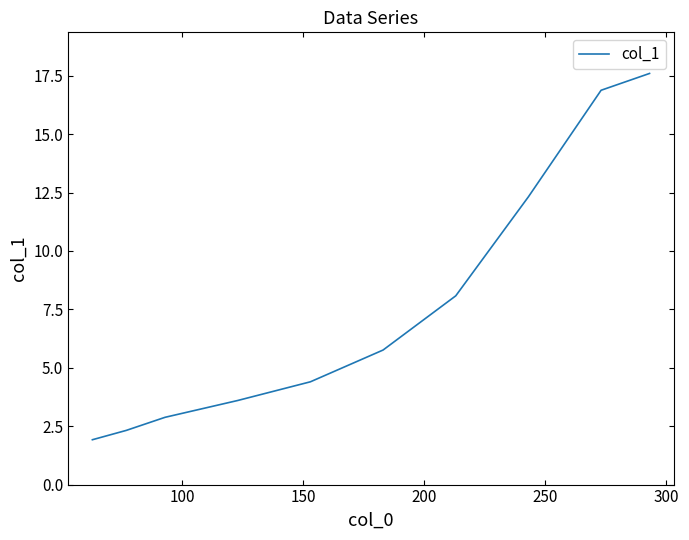

Count the number of data series in this chart.

1